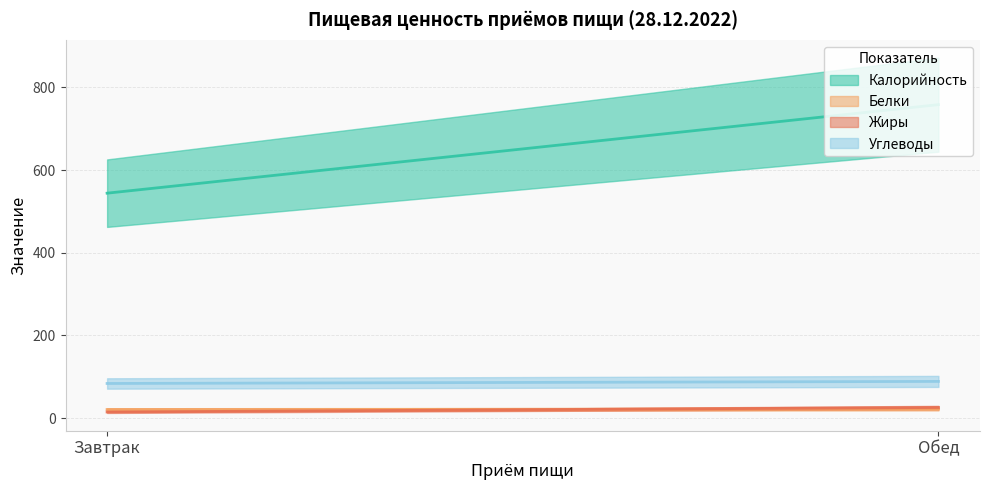

What are all the series names shown in the legend?

Калорийность, Белки, Жиры, Углеводы